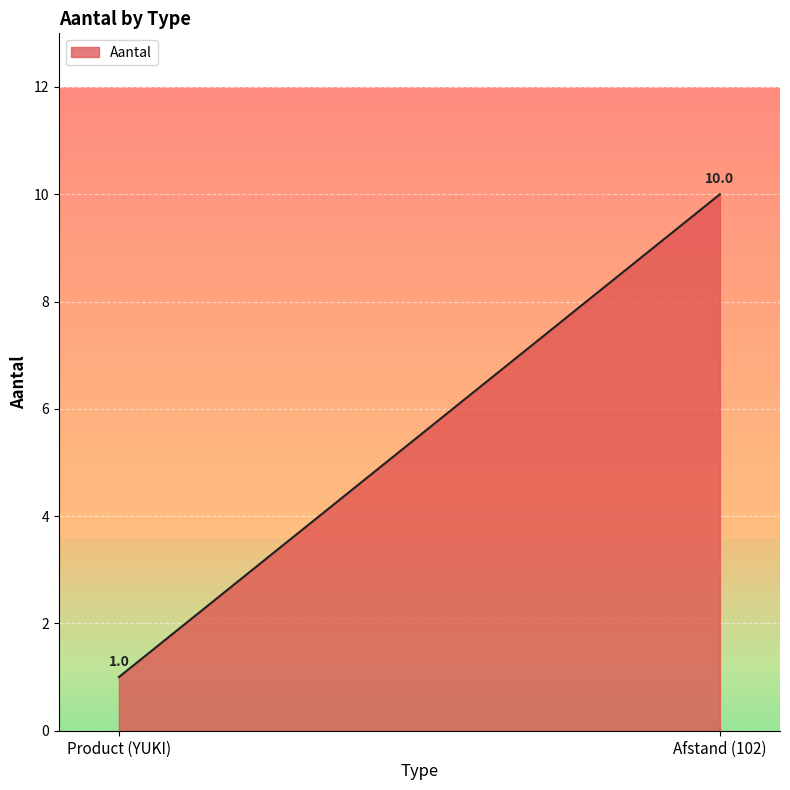

What position from the right is Product (YUKI)?

2